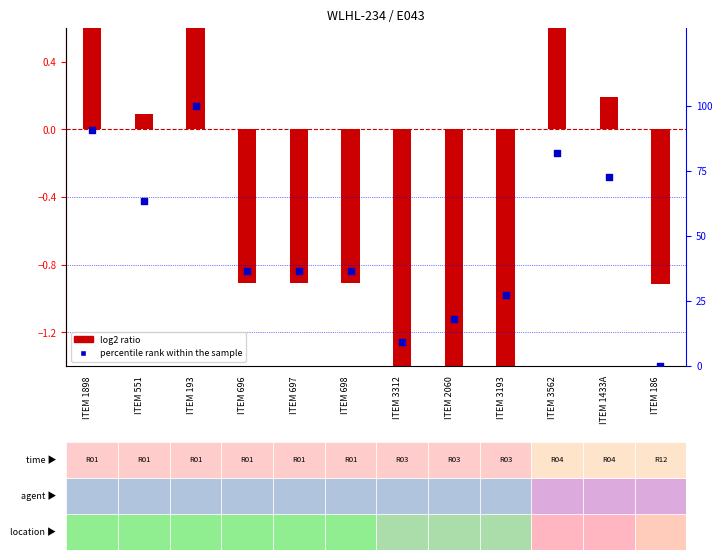

What is the change in value from ITEM 1898 to ITEM 551?

-27.3